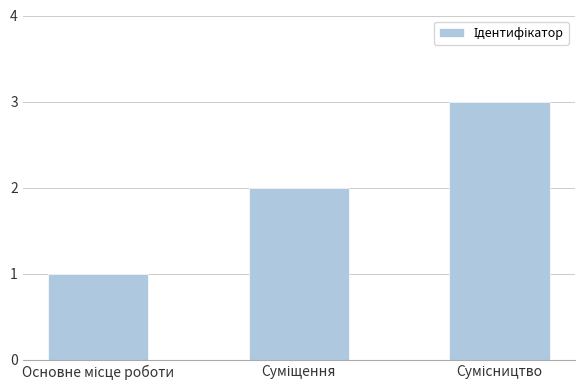

What is the greatest value displayed?

3